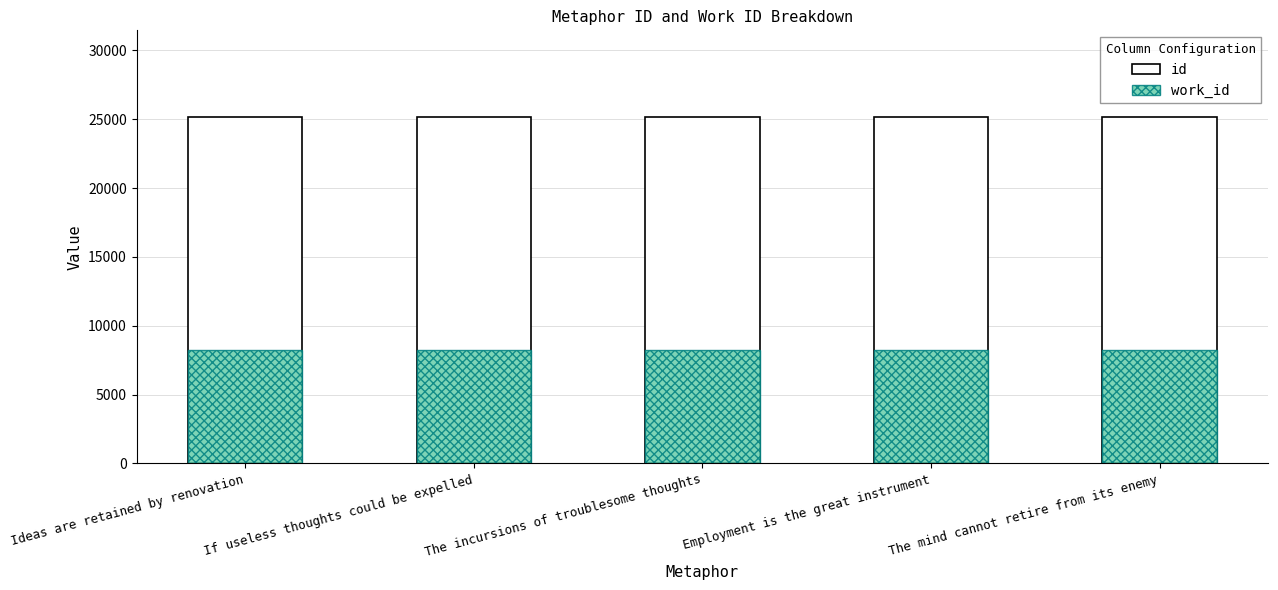

Reading left to right, extract all data points from this chart.

id: 25165	25166	25167	25168	25169
work_id: 8270	8270	8270	8270	8270